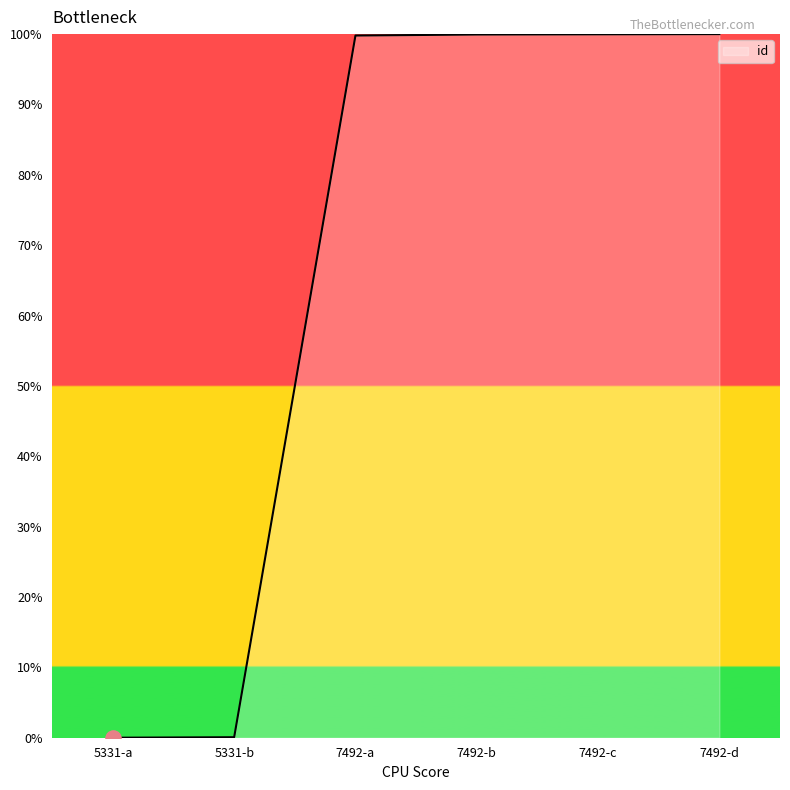

What is the ratio of the value at 7492-c to the value at 7492-b?

1.0